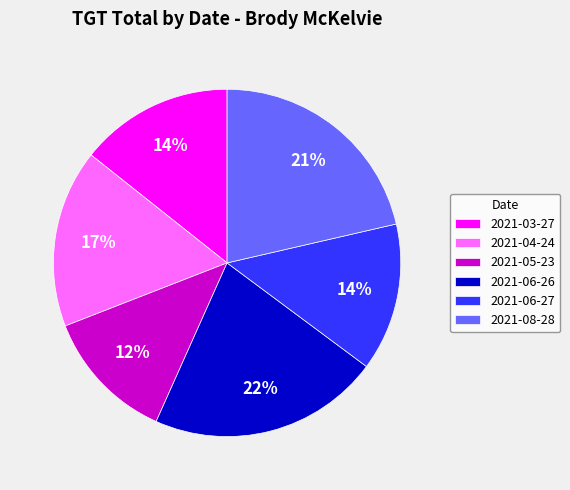

To the nearest percent, what portion does 2021-04-24 represent?

17%